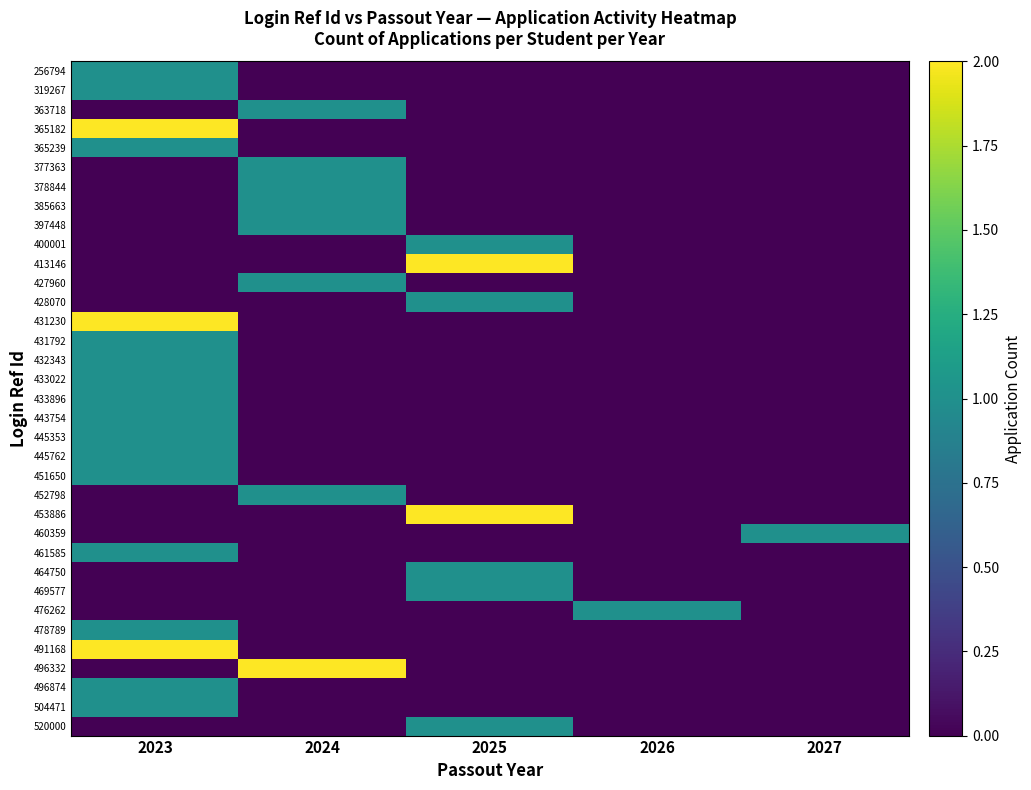

Count the number of categories in the chart.

5